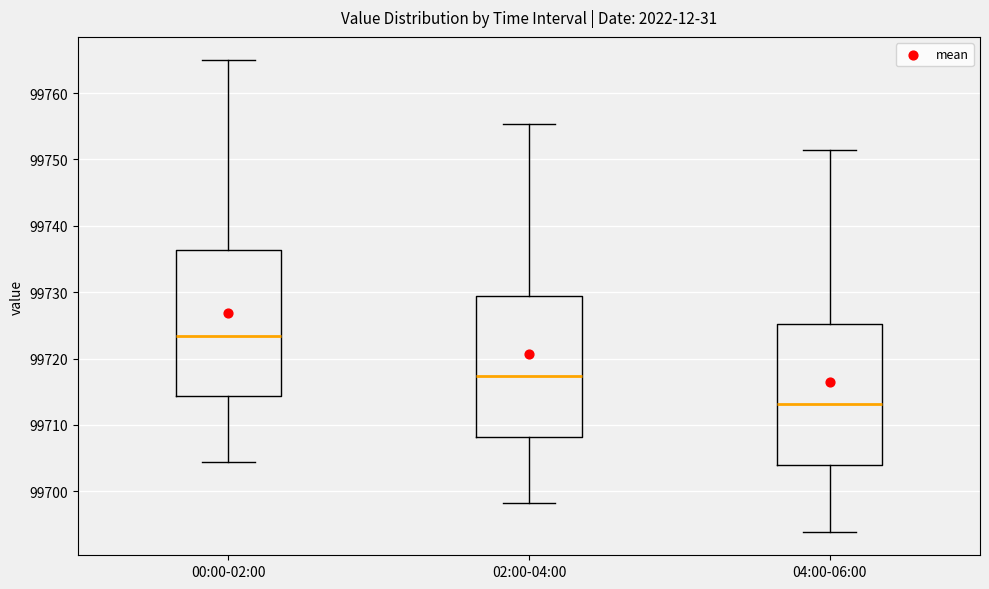

Which box's median line is the highest?

00:00-02:00